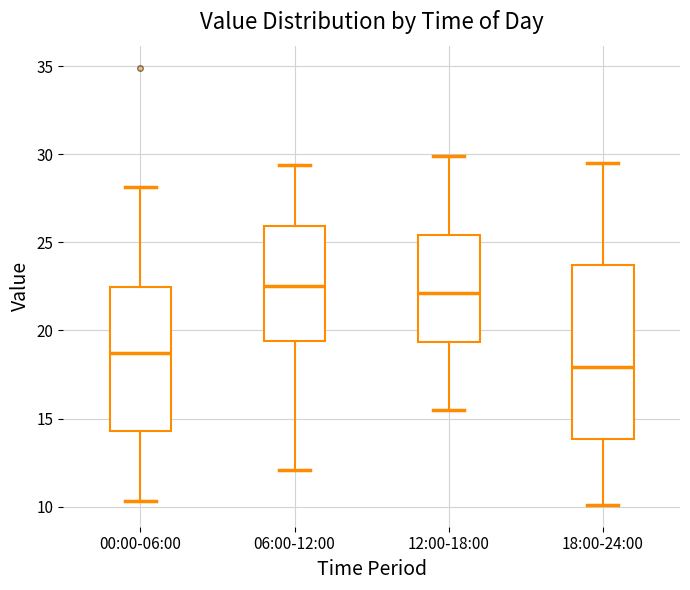

Which box has the lowest median line?

18:00-24:00